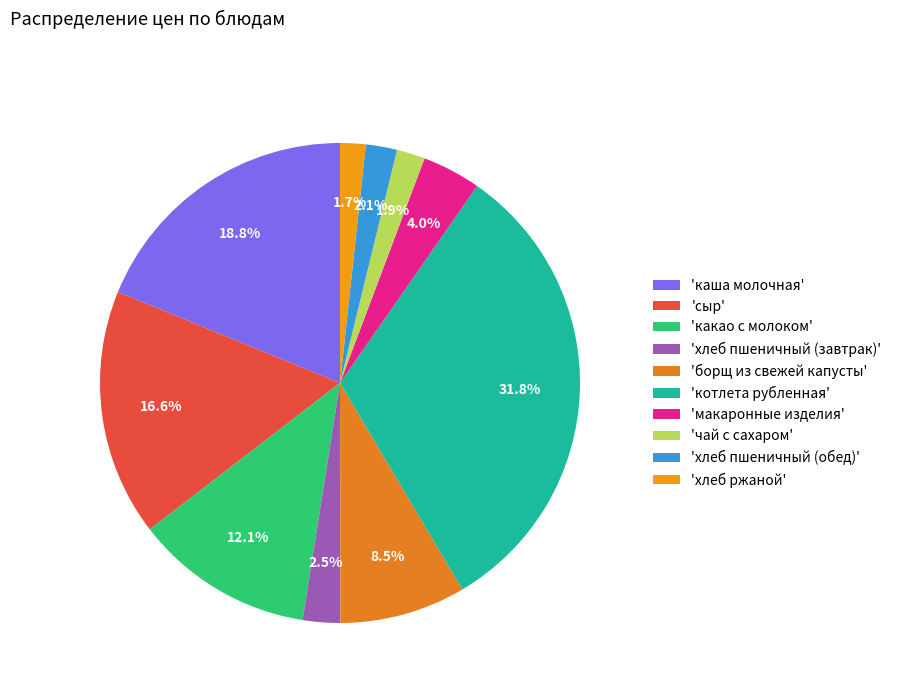

Count the number of slices in the pie.

10